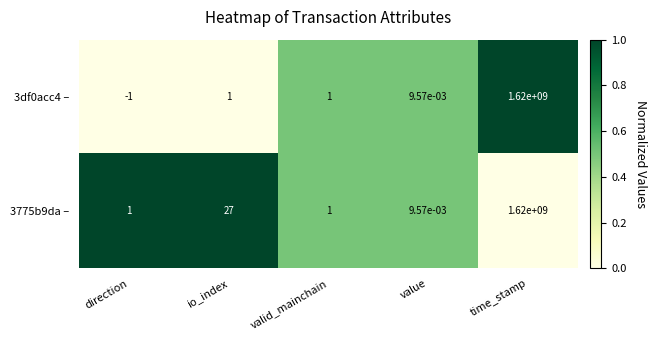

What is the spread (max minus min) of values at direction?

2.0